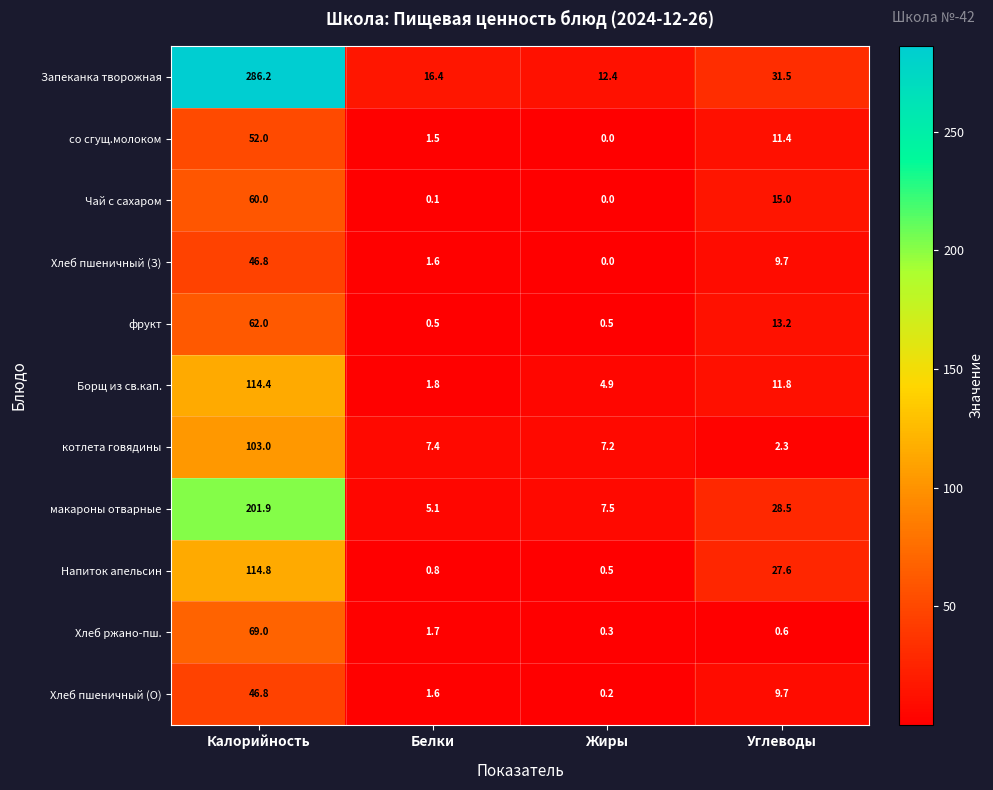

How many values in the Борщ из св.кап. series are below 11?

2